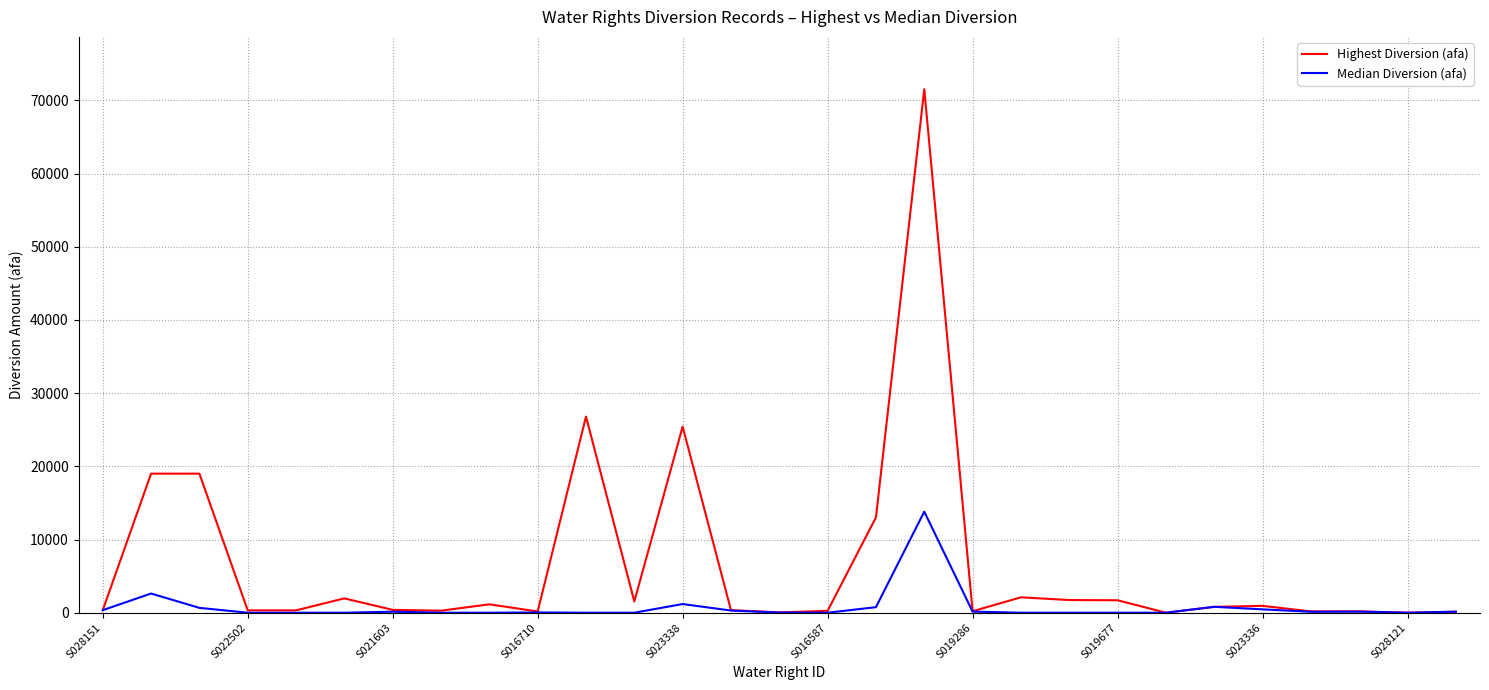

What is the greatest value displayed?

71519.0